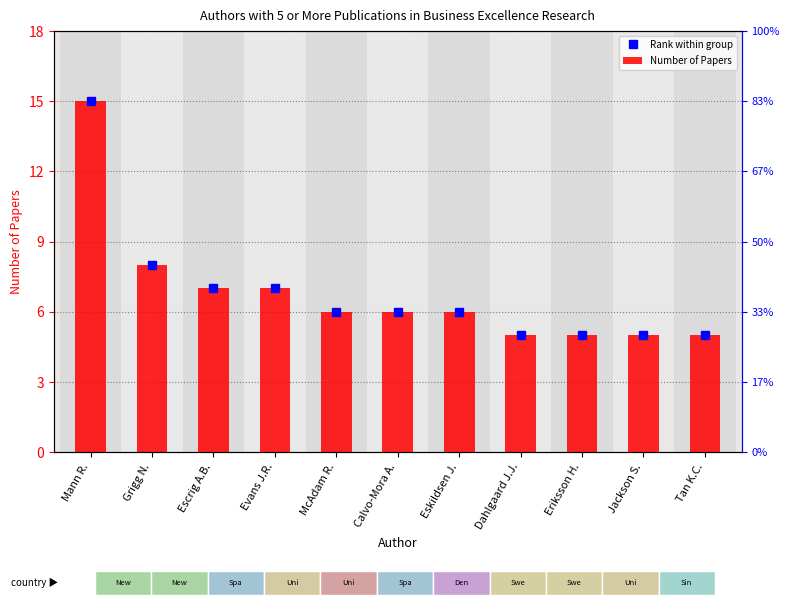

What is the value of the Rank within group bar at the 5th from the left?

6